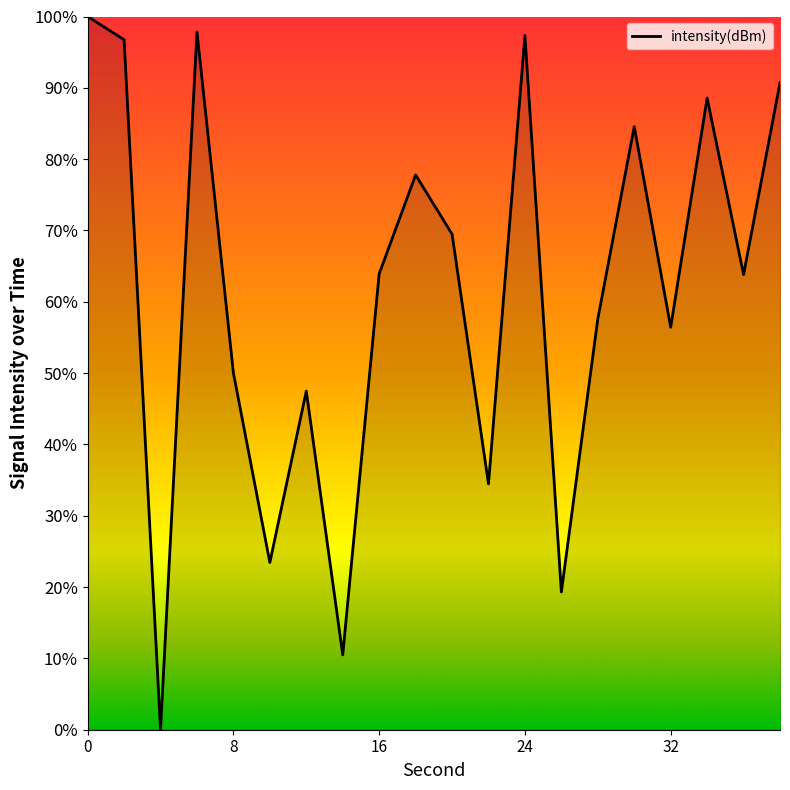

What is the maximum value shown in the chart?

100.0